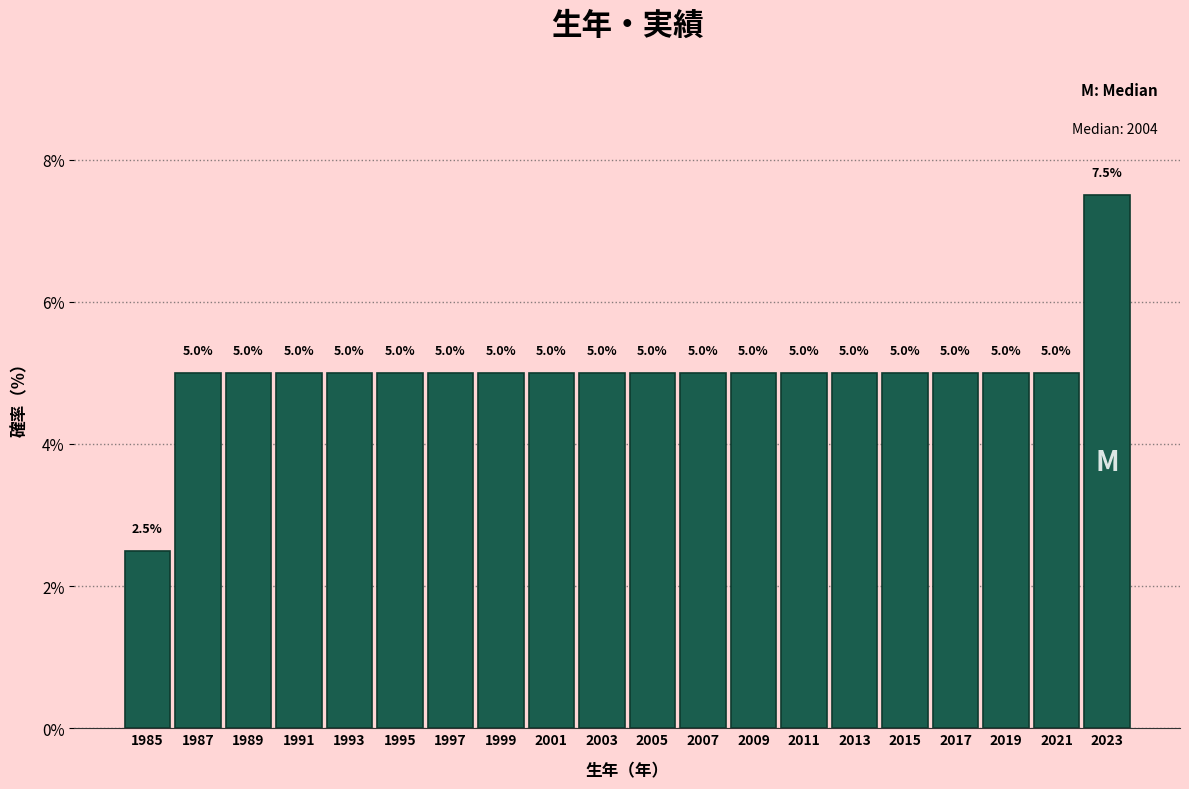

Over which range of the x-axis is the bar tallest?

2022 to 2024